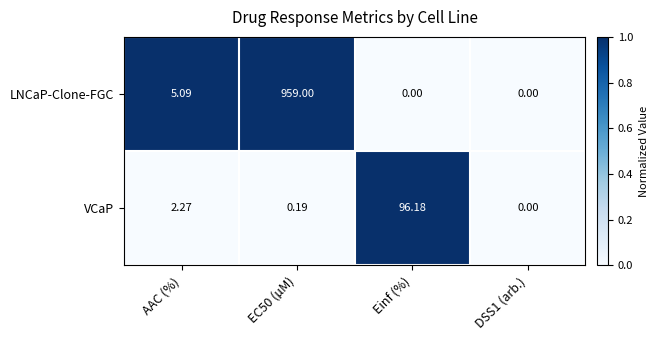

Which series has the largest range (max minus min)?

LNCaP-Clone-FGC